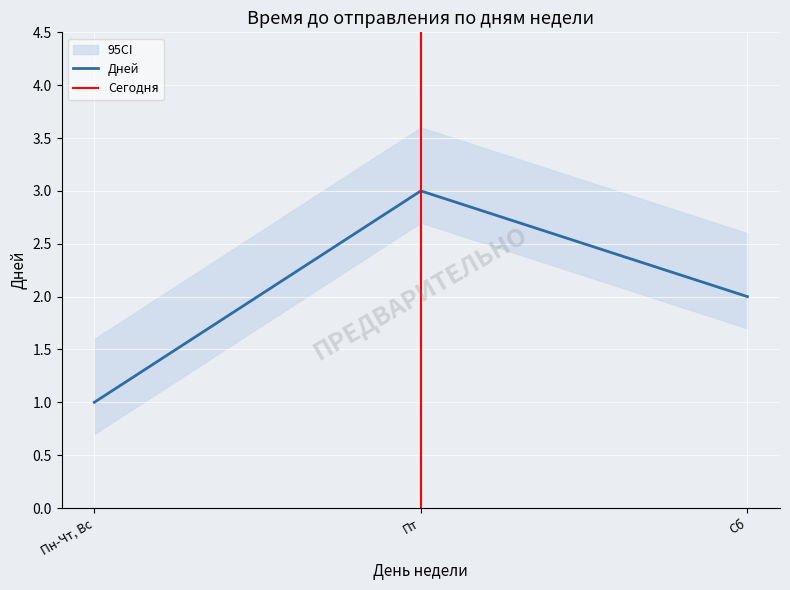

How many lines are shown in the chart?

1